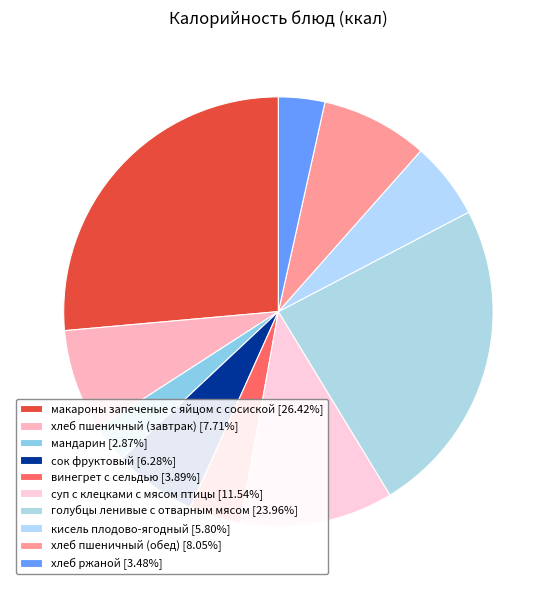

What is the largest slice in the pie chart?

макароны запеченые с яйцом с сосиской